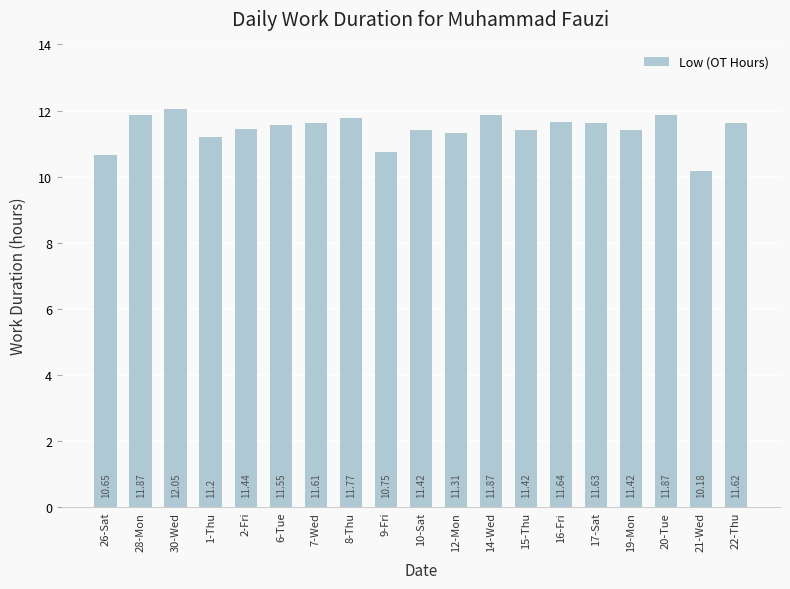

True or false: the data shows 11.8 at 8-Thu.

True